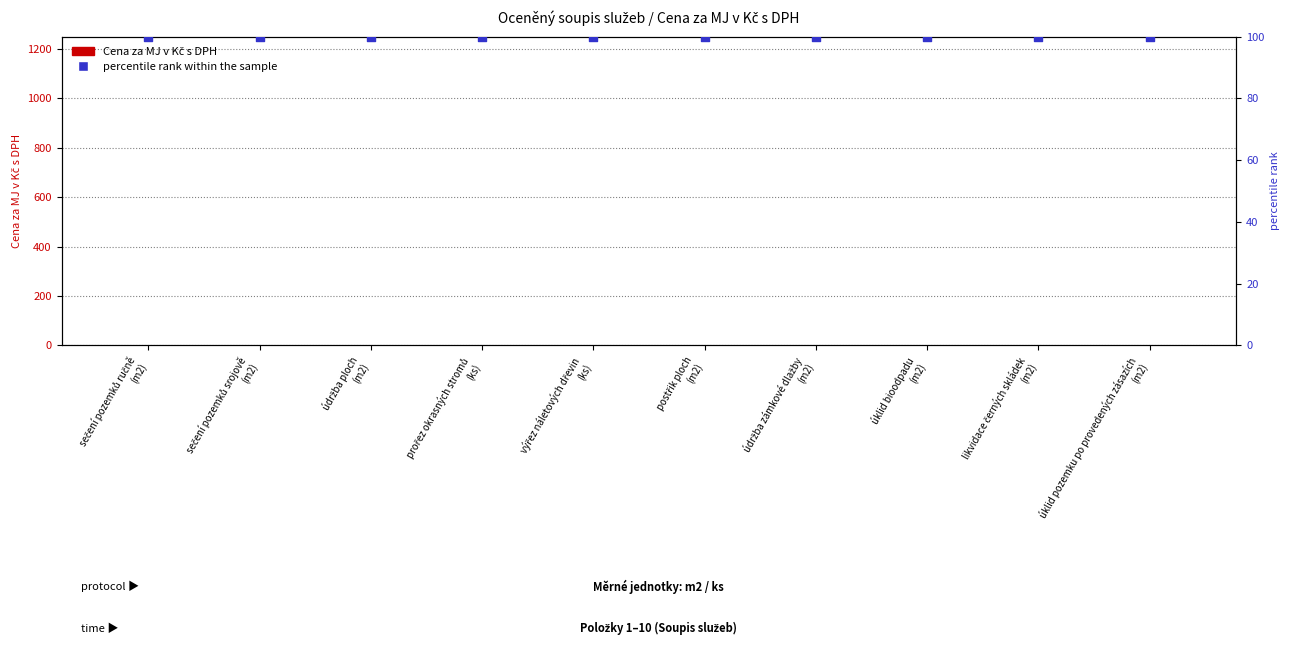

What is the total value across all series at postřik ploch
(m2)?

100